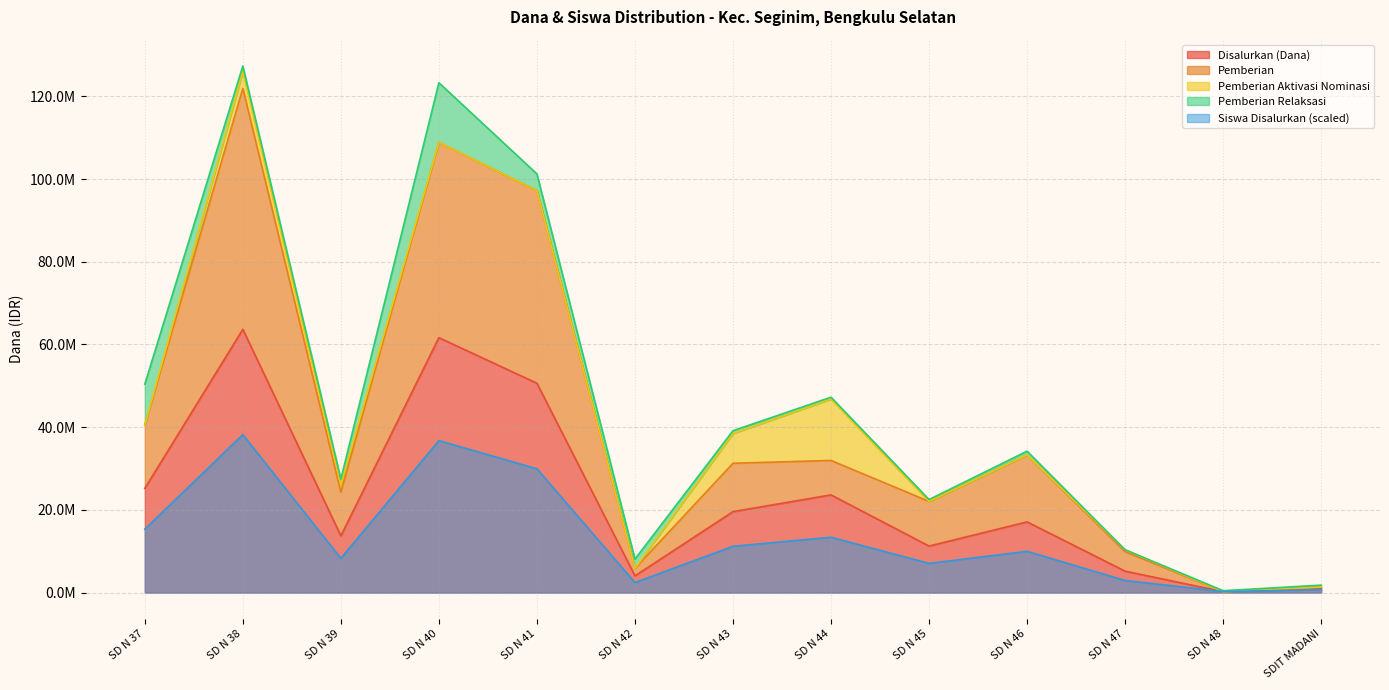

What is the maximum value for Siswa Disalurkan?

38205000.0